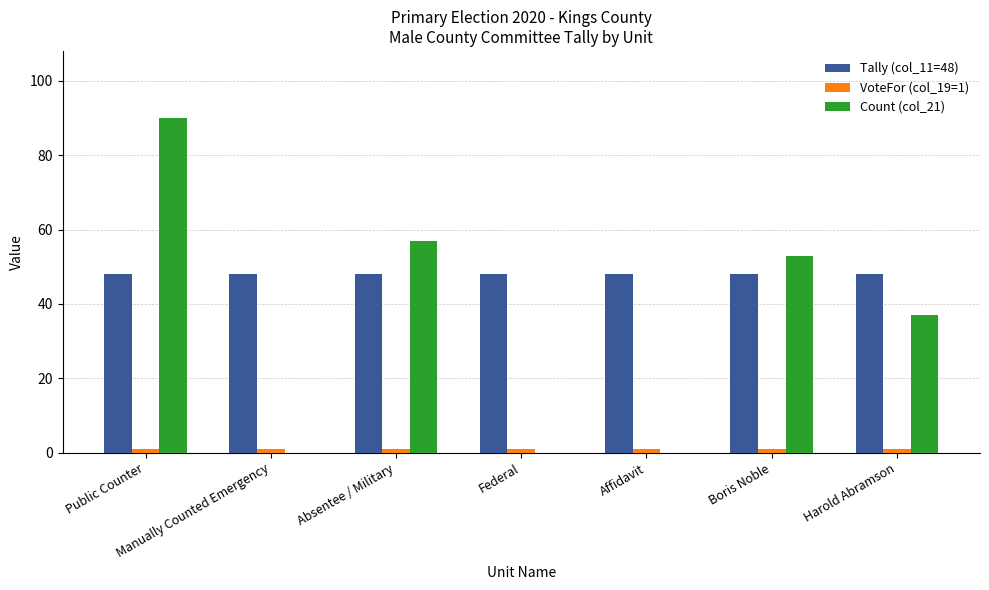

How many groups of bars are there?

7